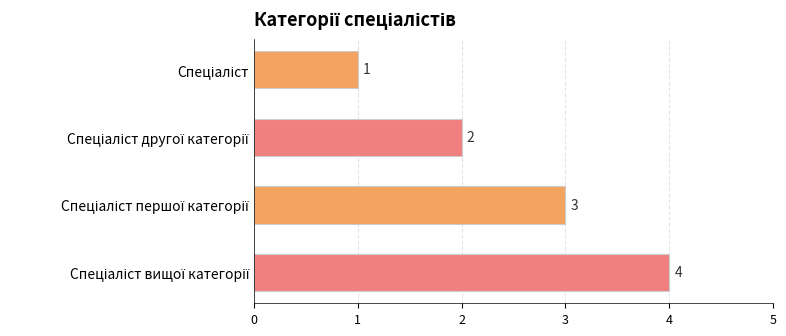

How many values are between 2 and 4?

3